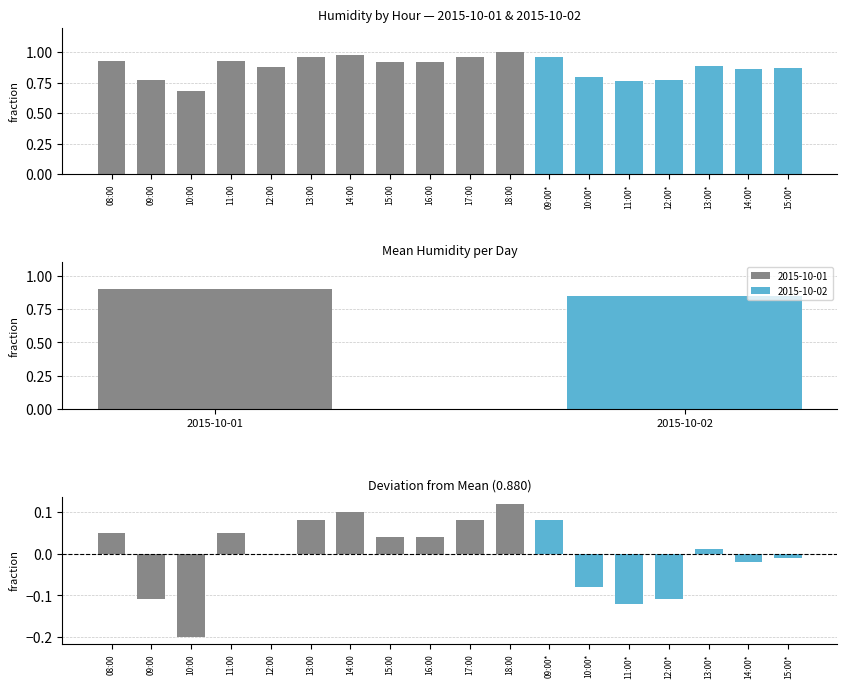

Reading right to left, what are all the values shown in this chart?

15:00*=0.9	14:00*=0.9	13:00*=0.9	12:00*=0.8	11:00*=0.8	10:00*=0.8	09:00*=1.0	18:00=1.0	17:00=1.0	16:00=0.9	15:00=0.9	14:00=1.0	13:00=1.0	12:00=0.9	11:00=0.9	10:00=0.7	09:00=0.8	08:00=0.9